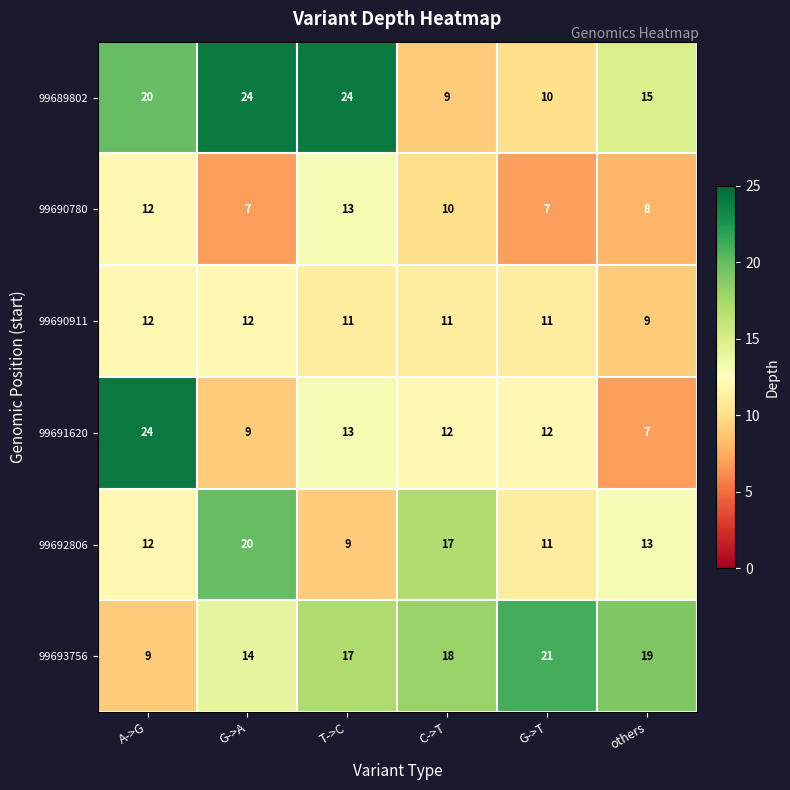

What is the lowest value of the 99689802 series?

9